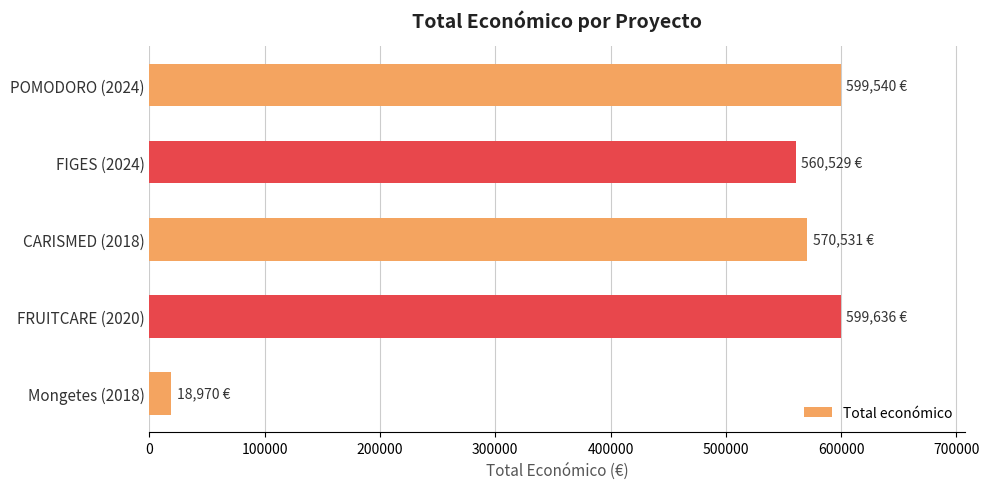

What is the sum of all values?

2349206